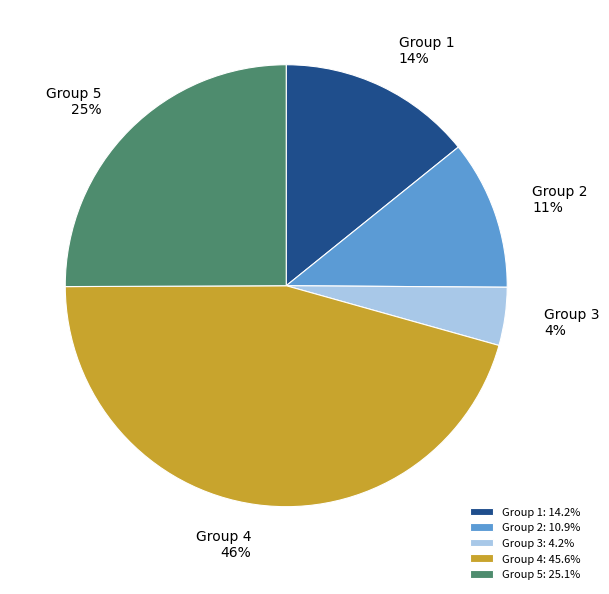

What is the largest slice in the pie chart?

Group 4